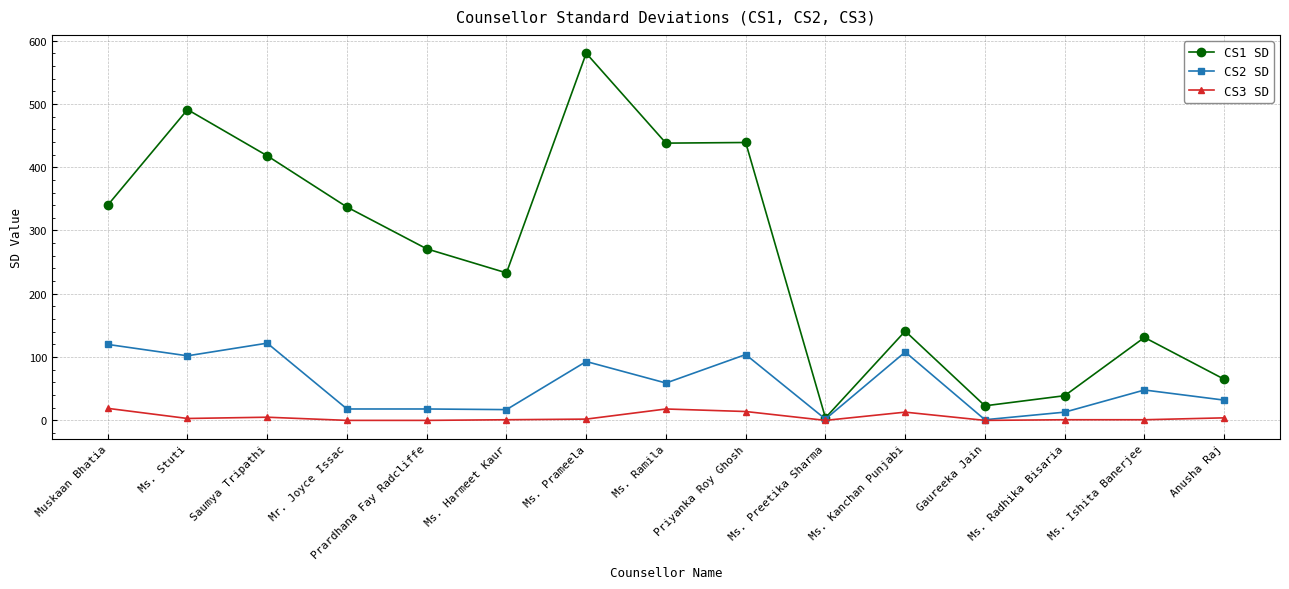

Rank the series by their average value, from highest to lowest.

CS1 SD, CS2 SD, CS3 SD